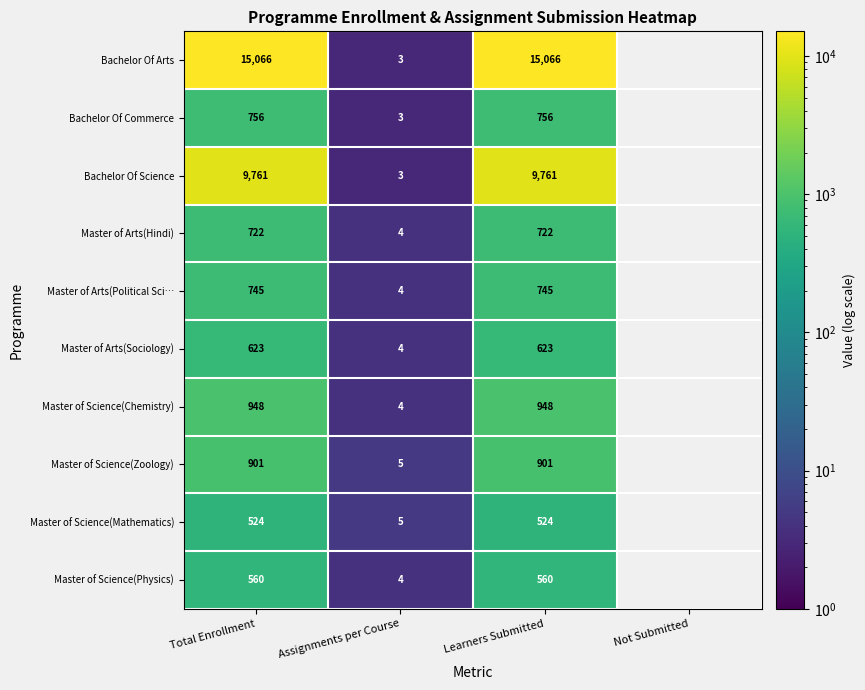

Rank the series at Learners Submitted from lowest to highest value.

Master of Science(Mathematics), Master of Science(Physics), Master of Arts(Sociology), Master of Arts(Hindi), Master of Arts(Political Sci…, Bachelor Of Commerce, Master of Science(Zoology), Master of Science(Chemistry), Bachelor Of Science, Bachelor Of Arts